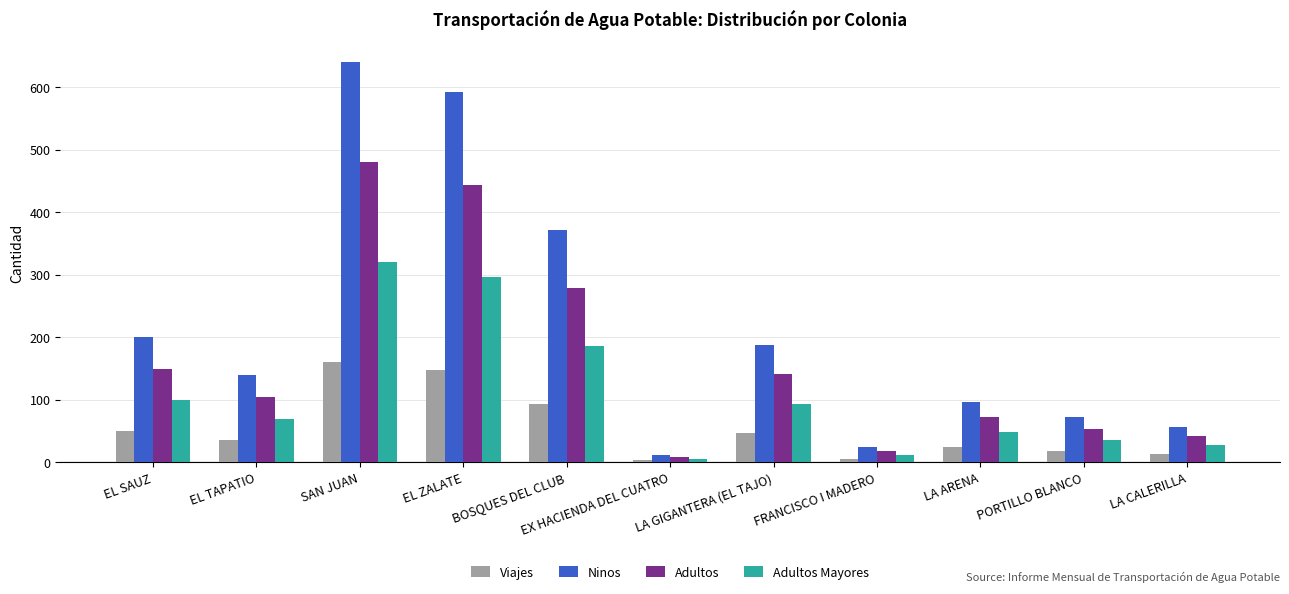

What position from the right is LA GIGANTERA (EL TAJO)?

5